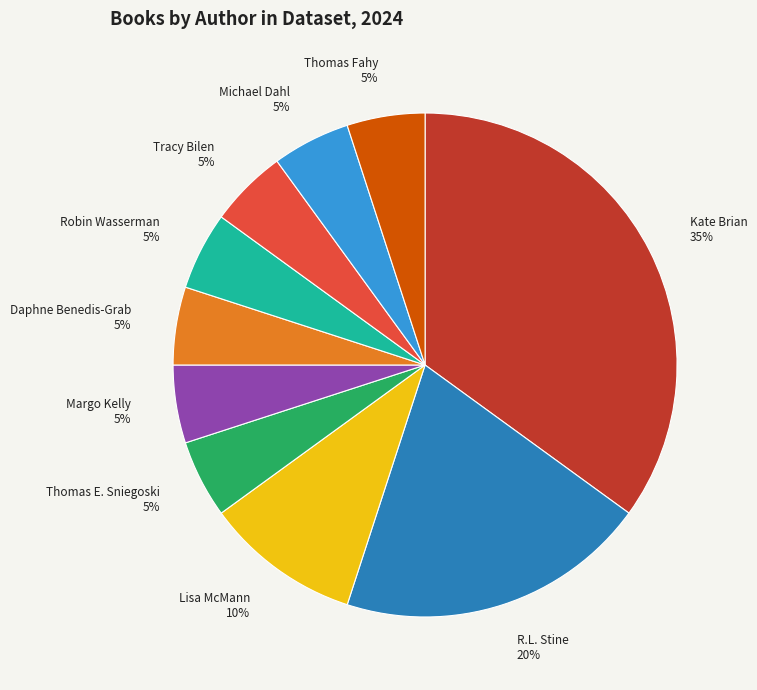

Do Margo Kelly and Thomas Fahy together represent more than half of the pie?

No